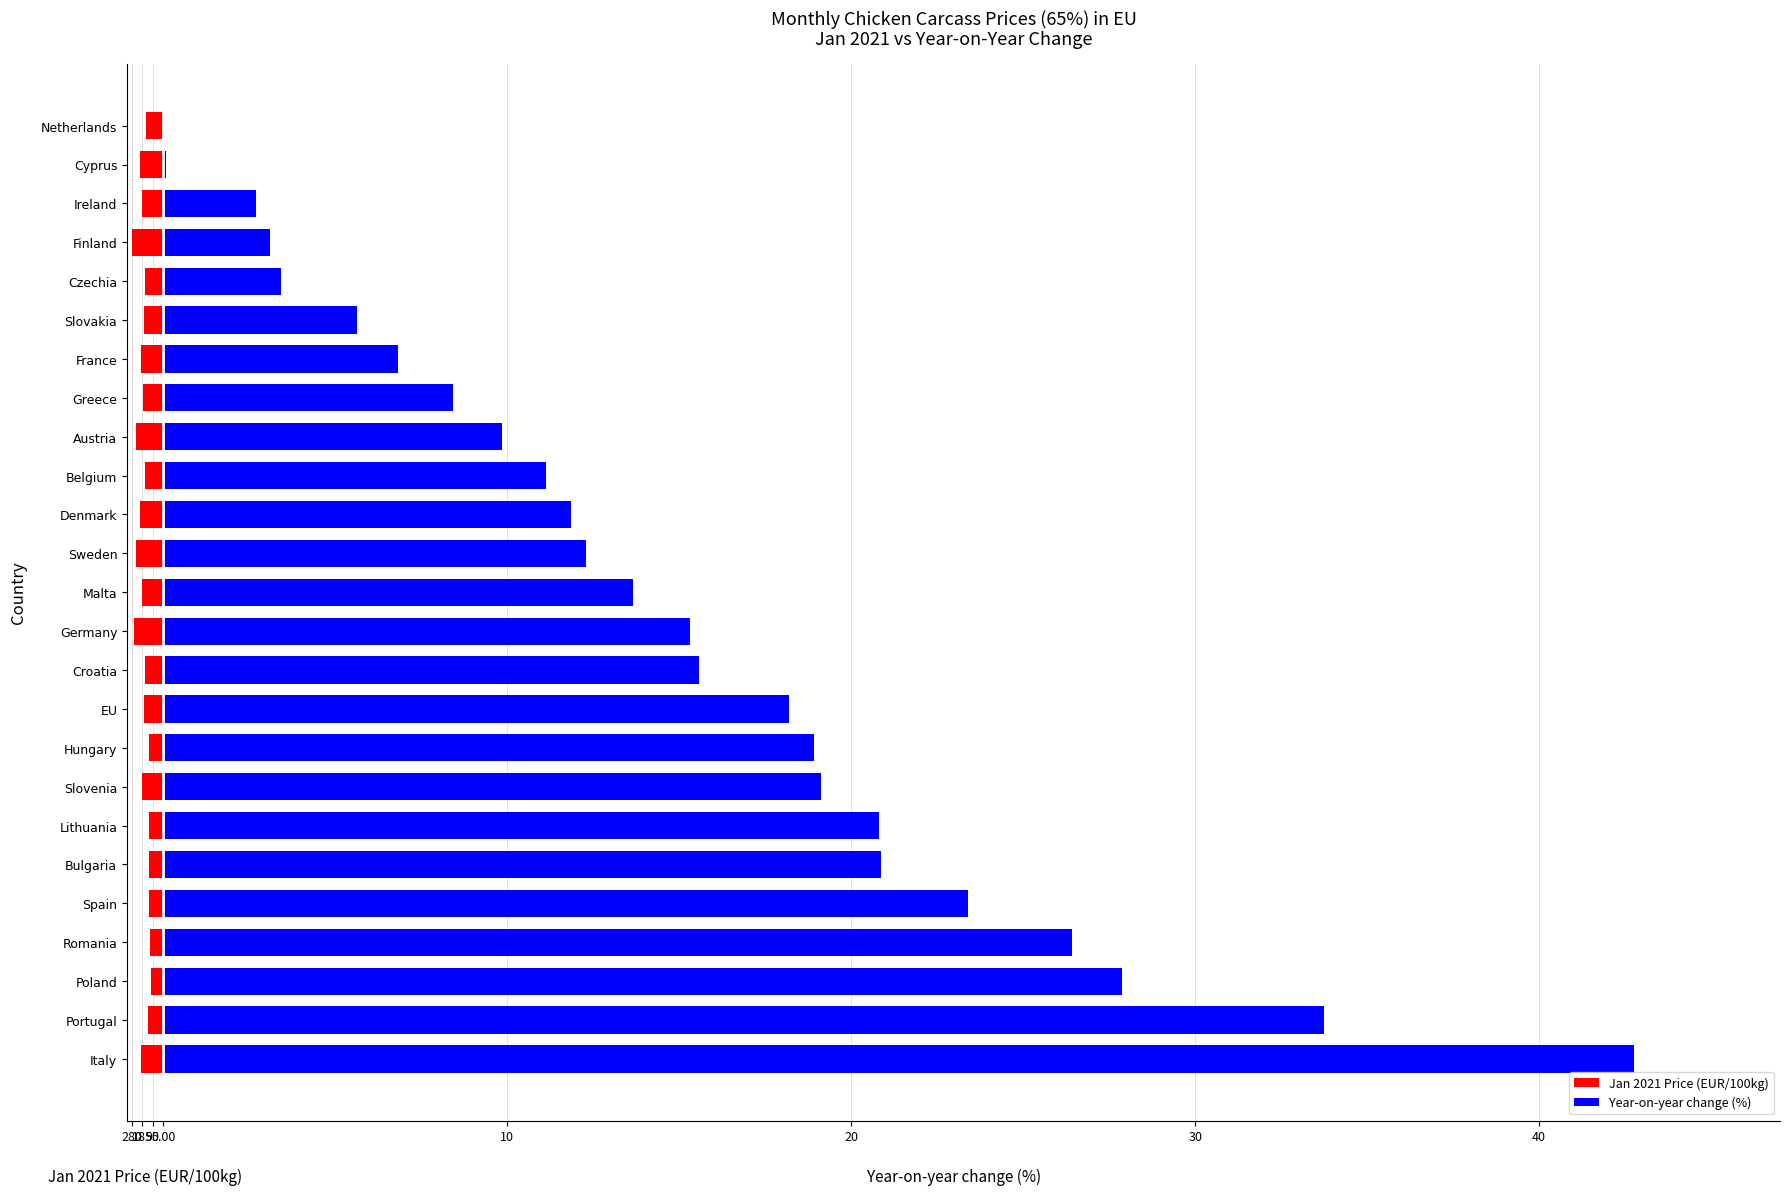

Rank the series by their maximum value, from highest to lowest.

Year-on-year change (%), Jan 2021 Price (EUR/100kg)